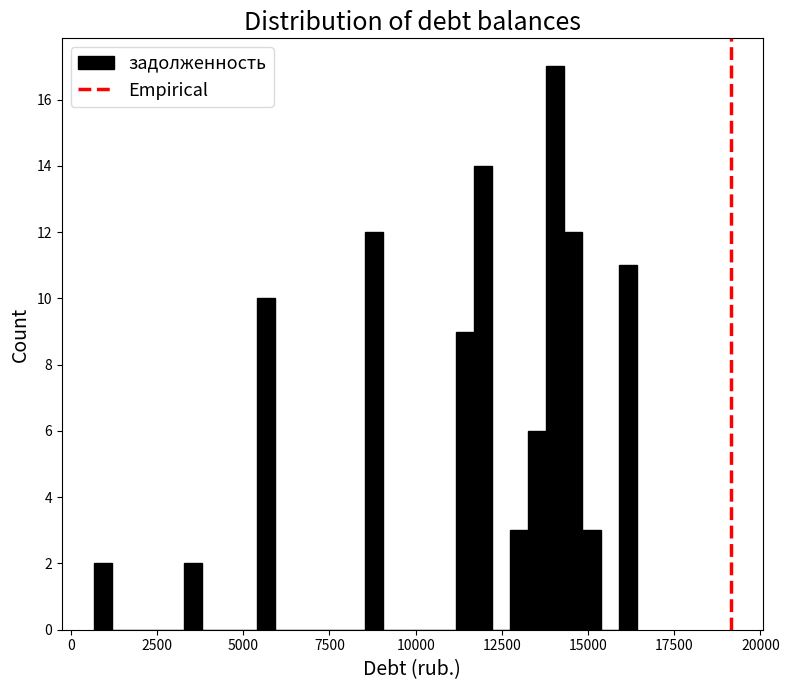

Read against the x-axis, roughly where is the centre of the tallest bar?

14000